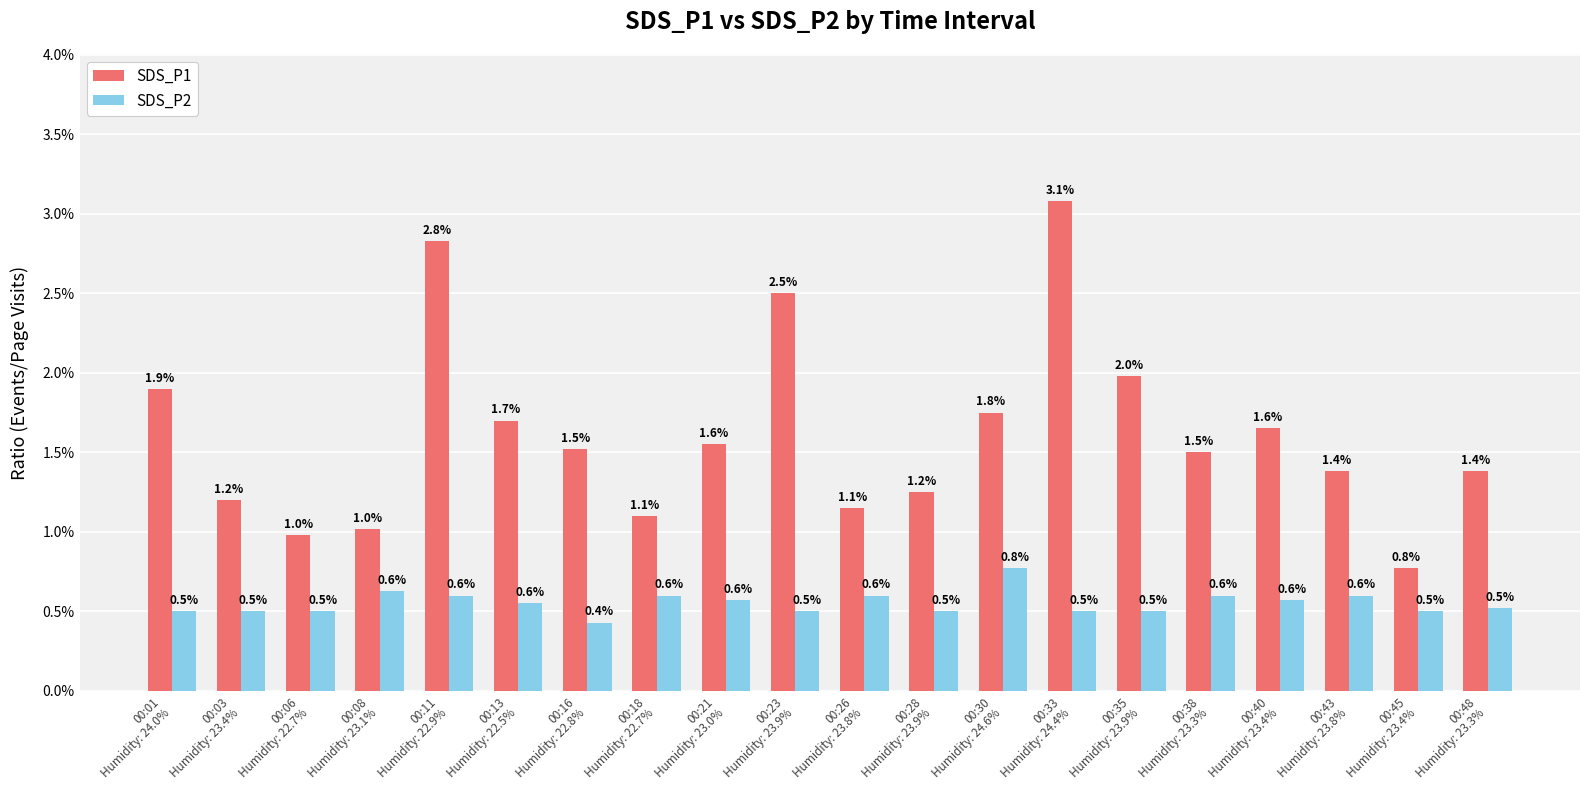

Which series has the largest range (max minus min)?

SDS_P1